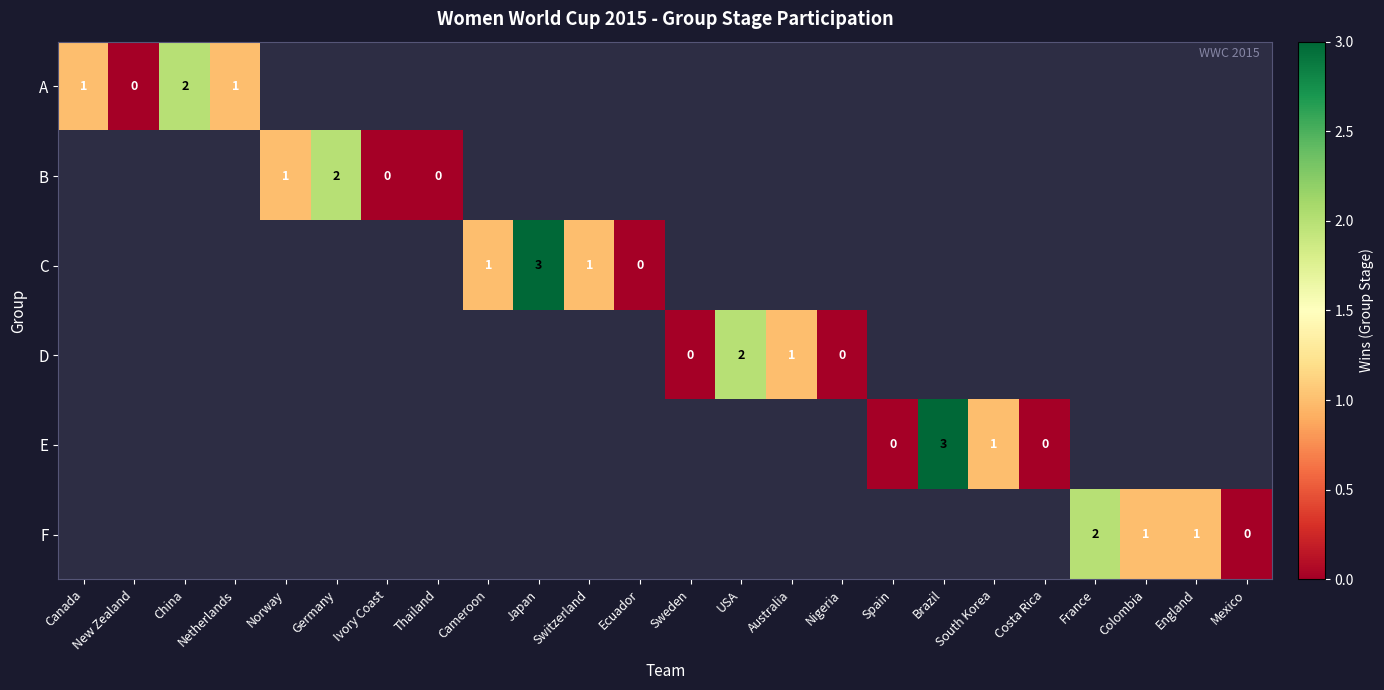

True or false: F has a value of 2 at Colombia.

False